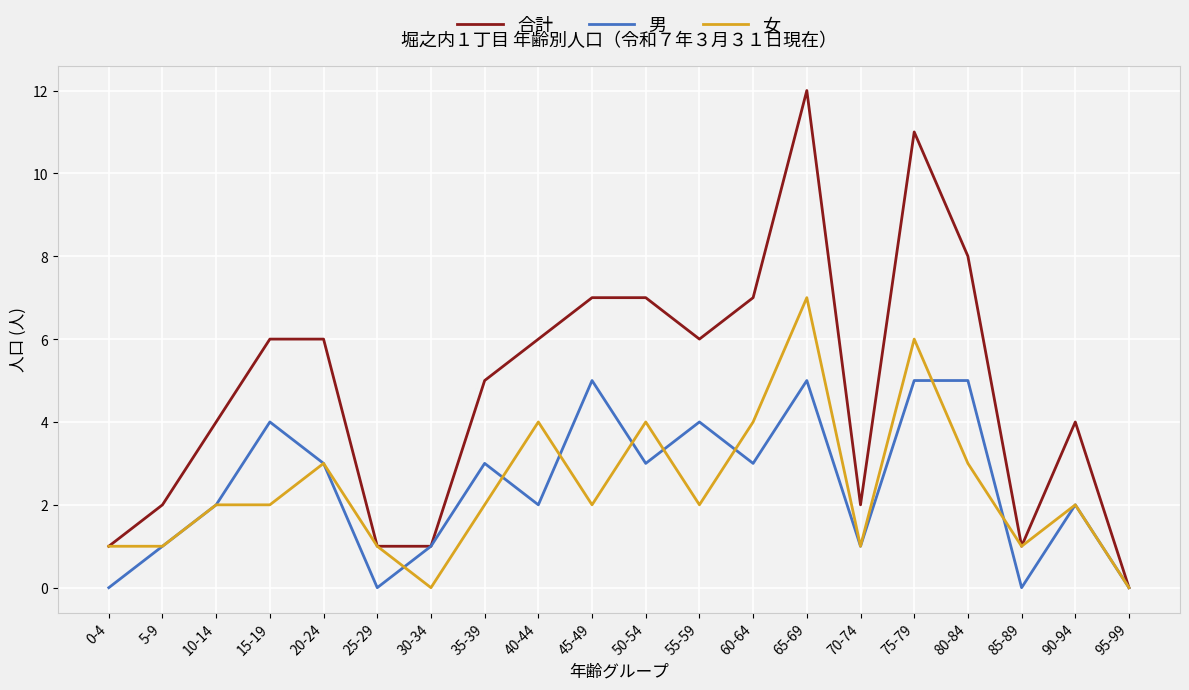

Does the chart have visible grid lines?

Yes